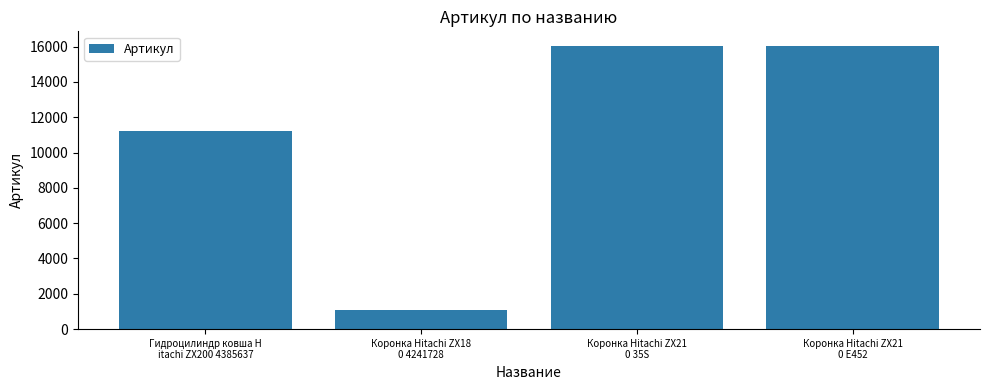

How many data points are less than 16064?

2